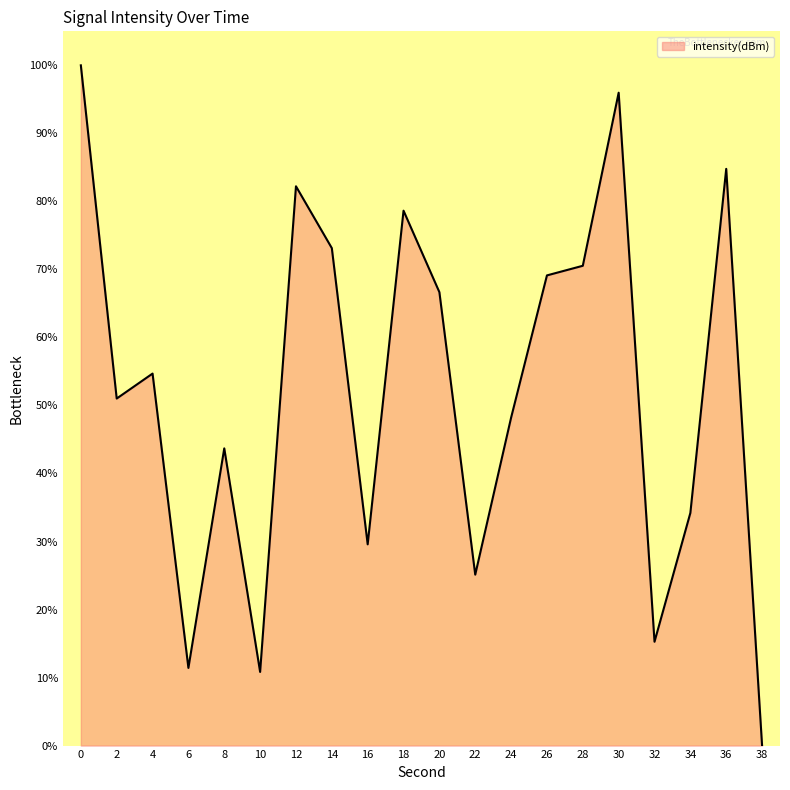

Which category has the lowest value across all series?

38